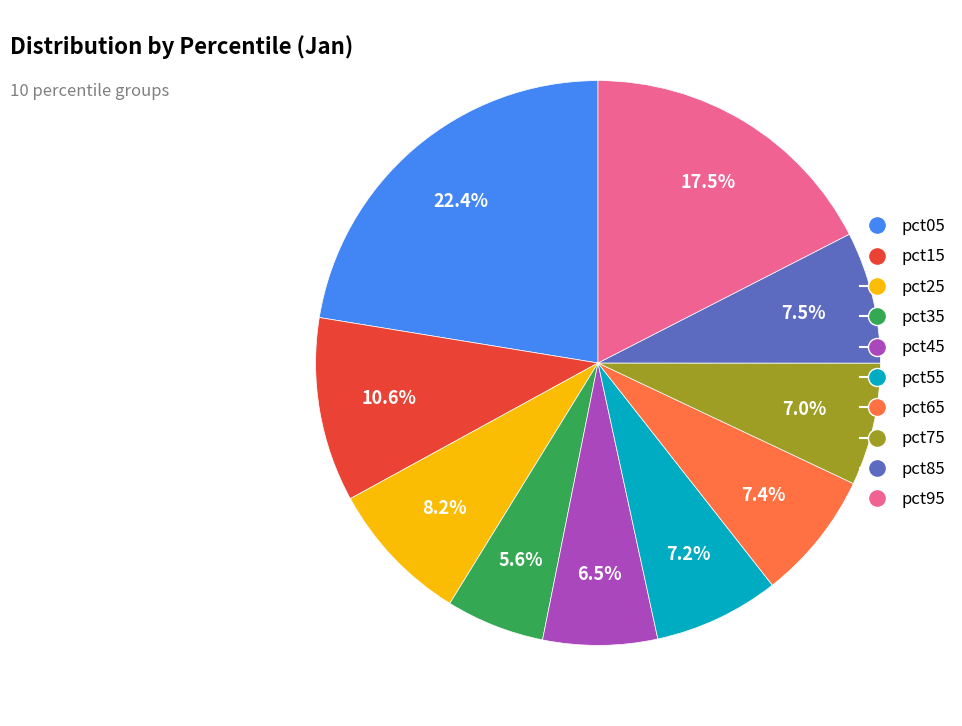

To the nearest percent, what is the average slice percentage?

10%